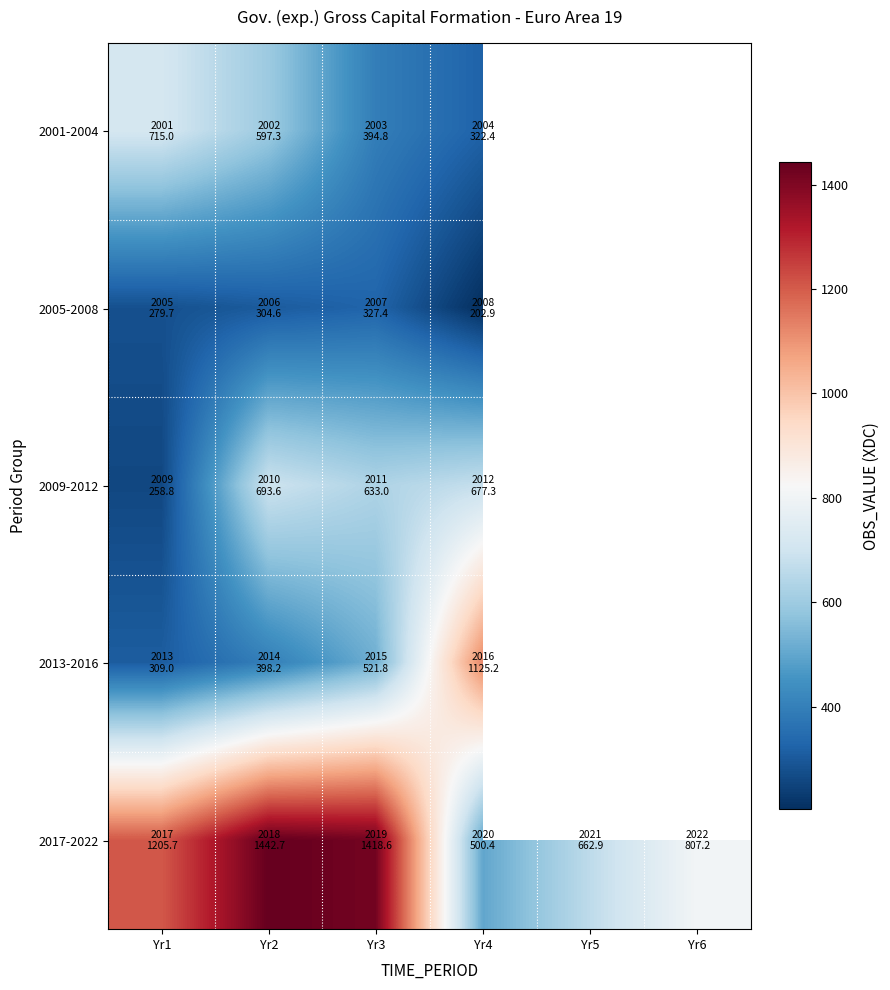

What is the smallest value displayed?

202.9